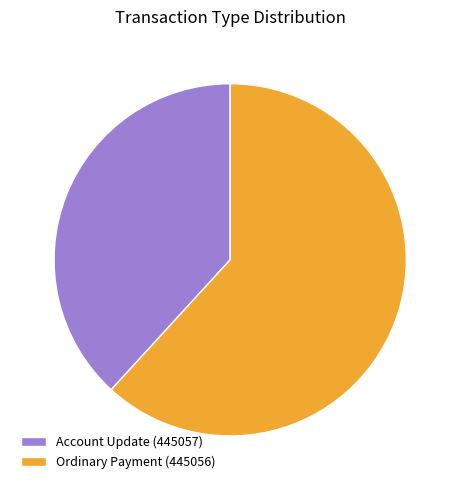

What is the majority slice?

Ordinary Payment (445056)